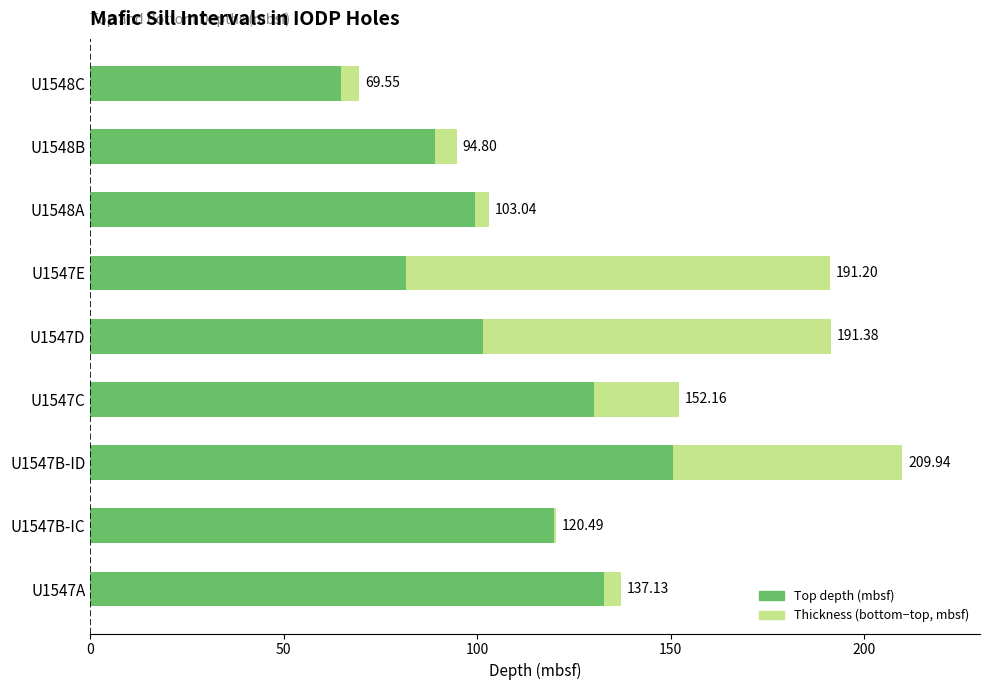

Is it true that Top depth (mbsf) equals 150.6 at U1547B-ID?

True